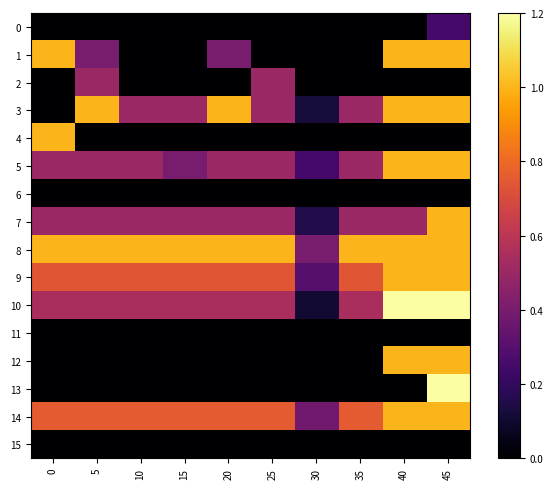

Which category has the highest value across all series?

40